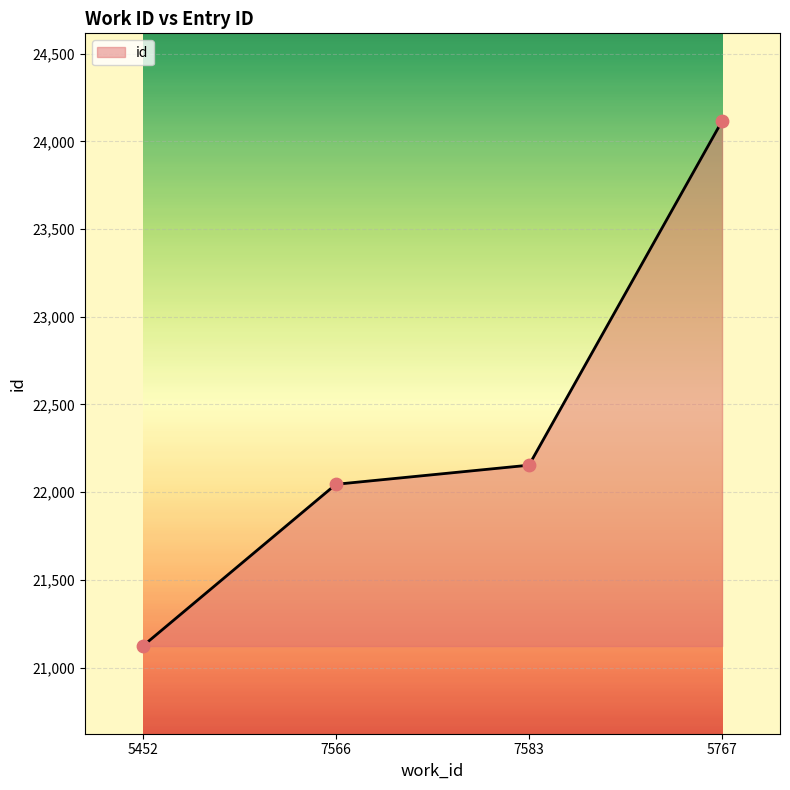

Which has a higher value, 7583 or 5767?

5767